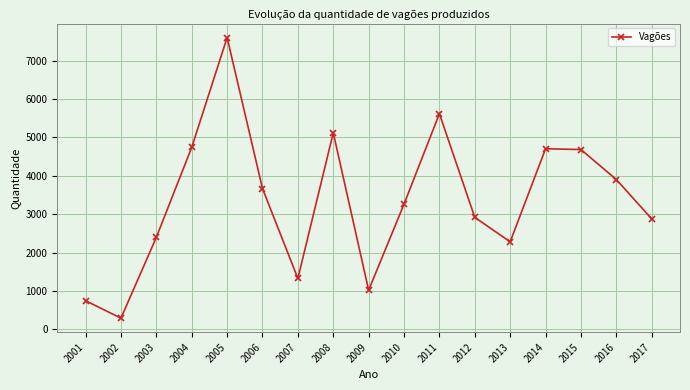

What is the value of the 9th point from the left?

1022